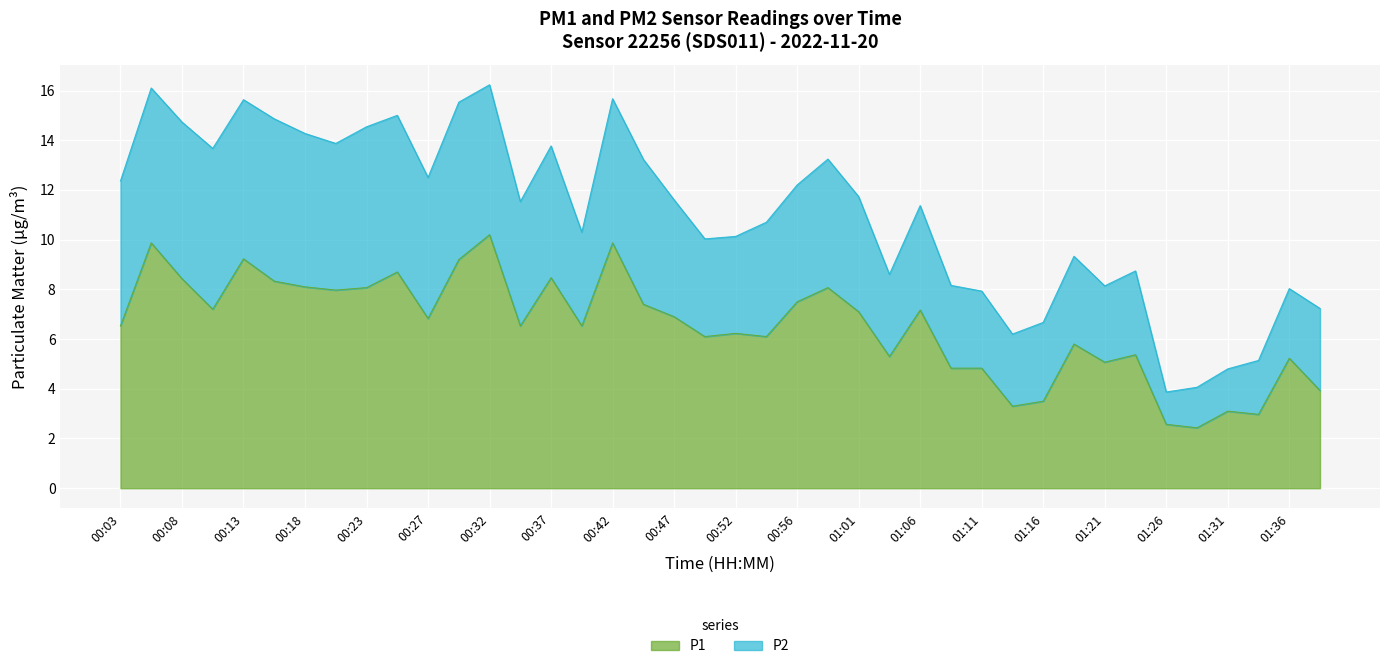

The P1 series shows 2.6 at 00:00. True or false?

False